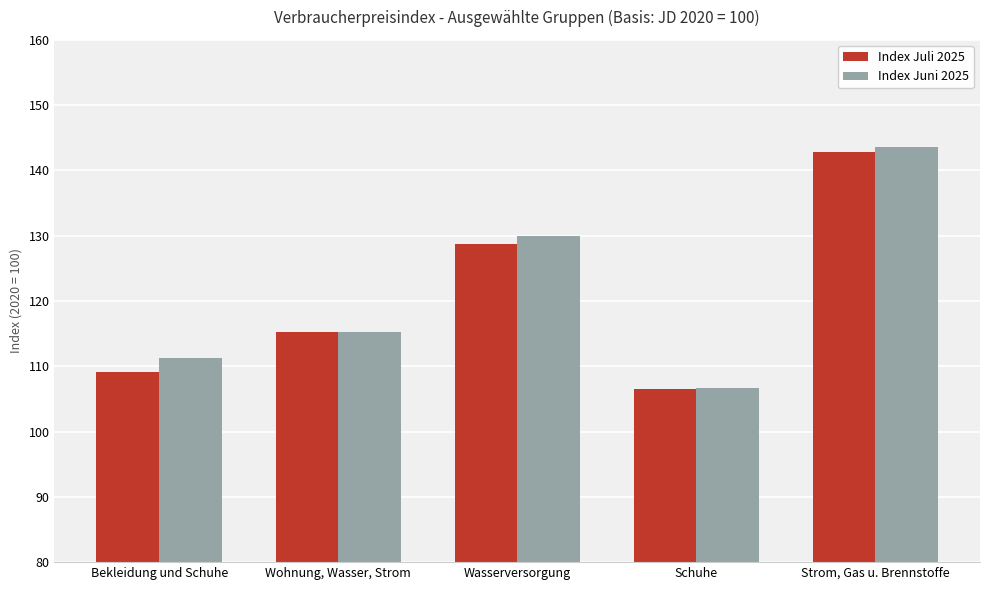

Is the value of Index Juni 2025 at Wasserversorgung greater than the value of Index Juli 2025 at Wohnung, Wasser, Strom?

Yes